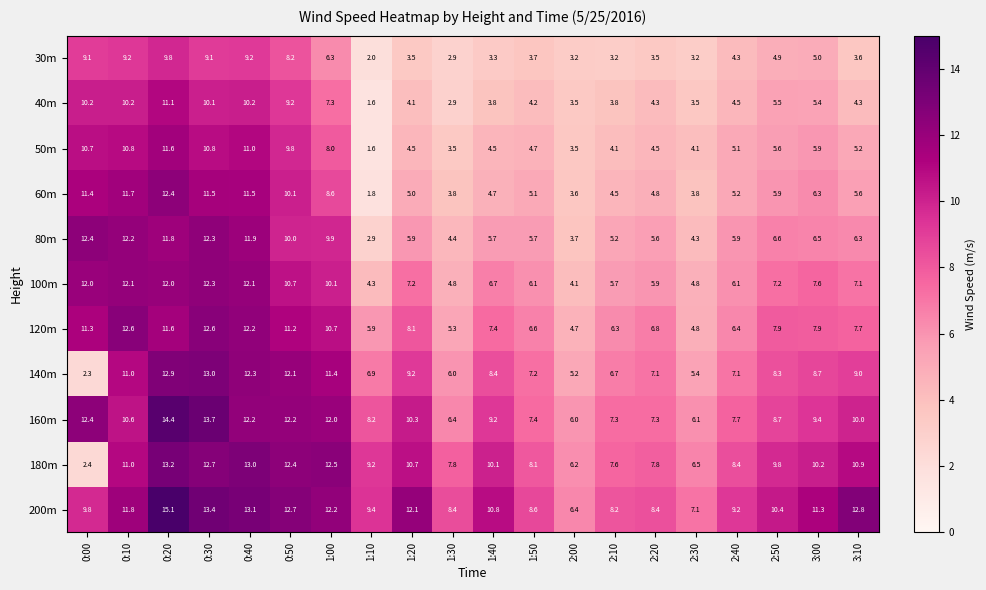

Read the 180m value at 0:30.

12.7